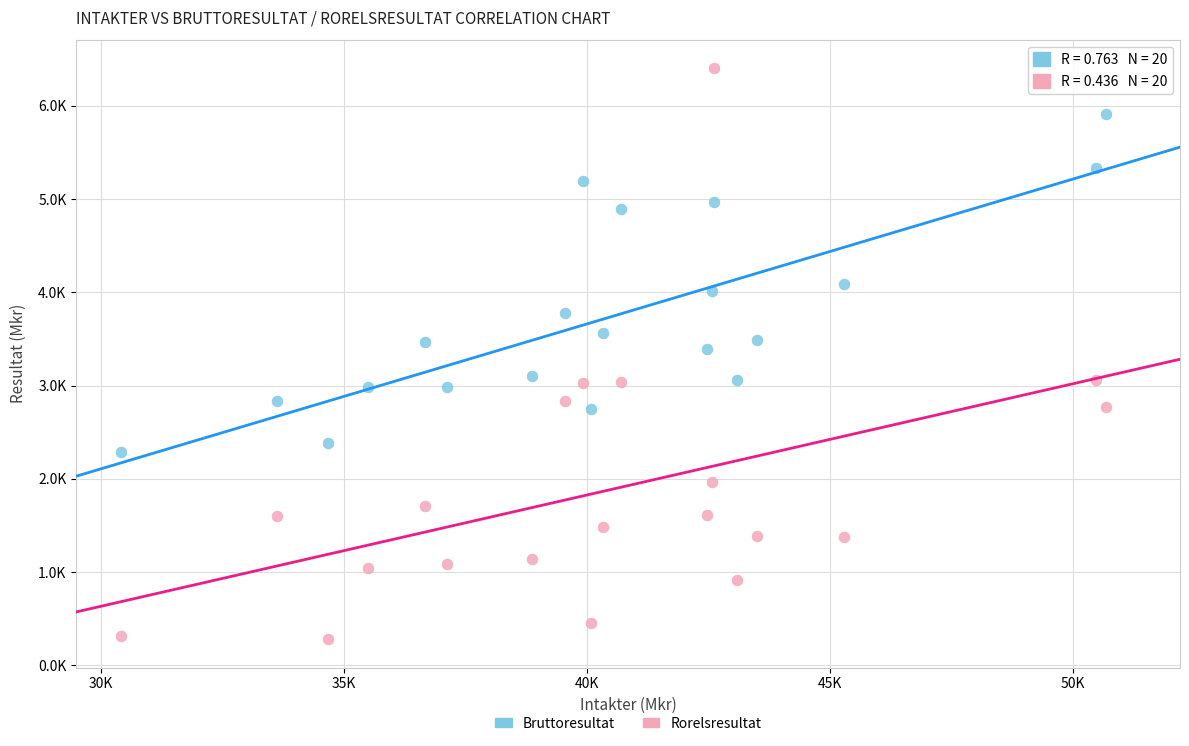

Which series contains the lowest Y value?

Rorelsresultat